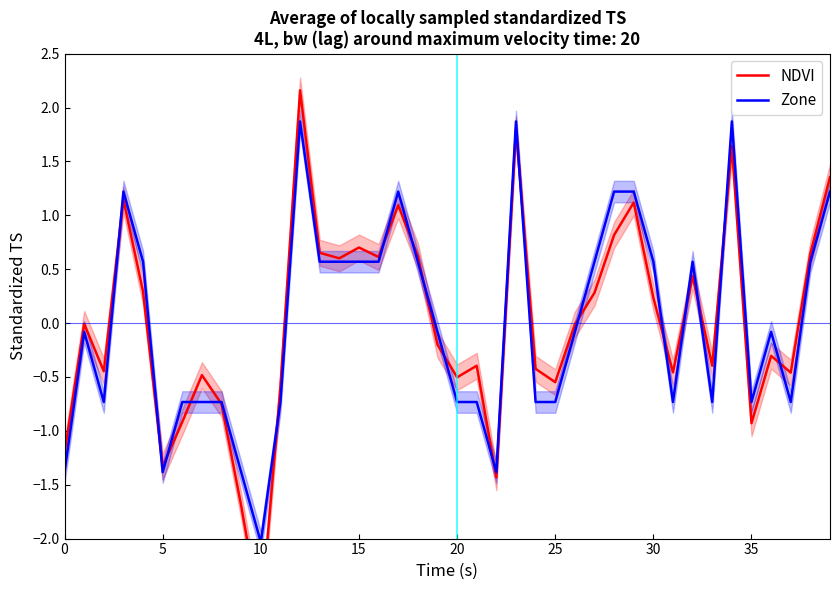

Is this an area chart (filled region under the line)?

No